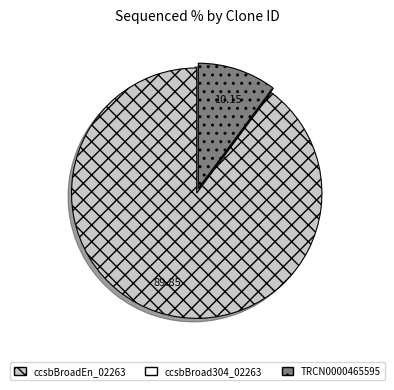

Is there a majority slice in this chart?

Yes